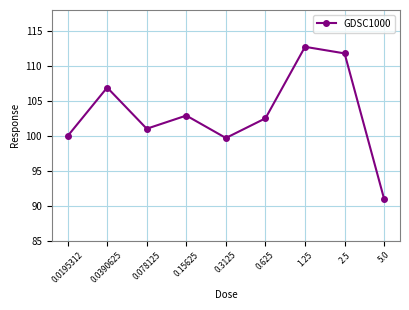

What position from the left is 0.0390625?

2